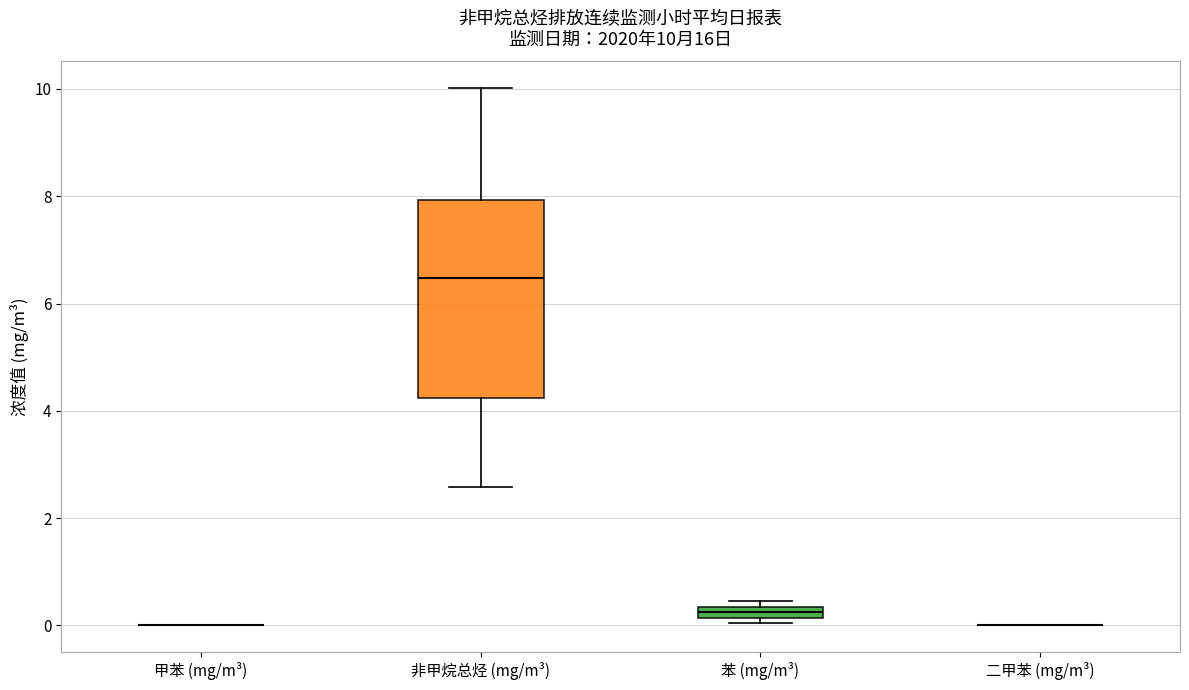

Which box is the tallest, from its lower edge to its upper edge?

非甲烷总烃 (mg/m³)